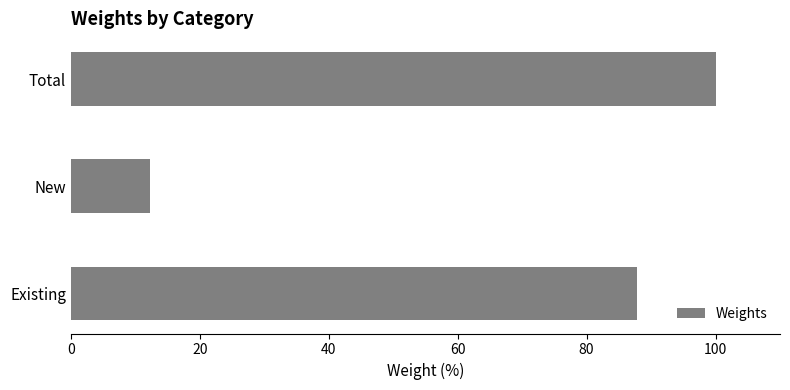

Which label corresponds to the smallest value in the chart?

New